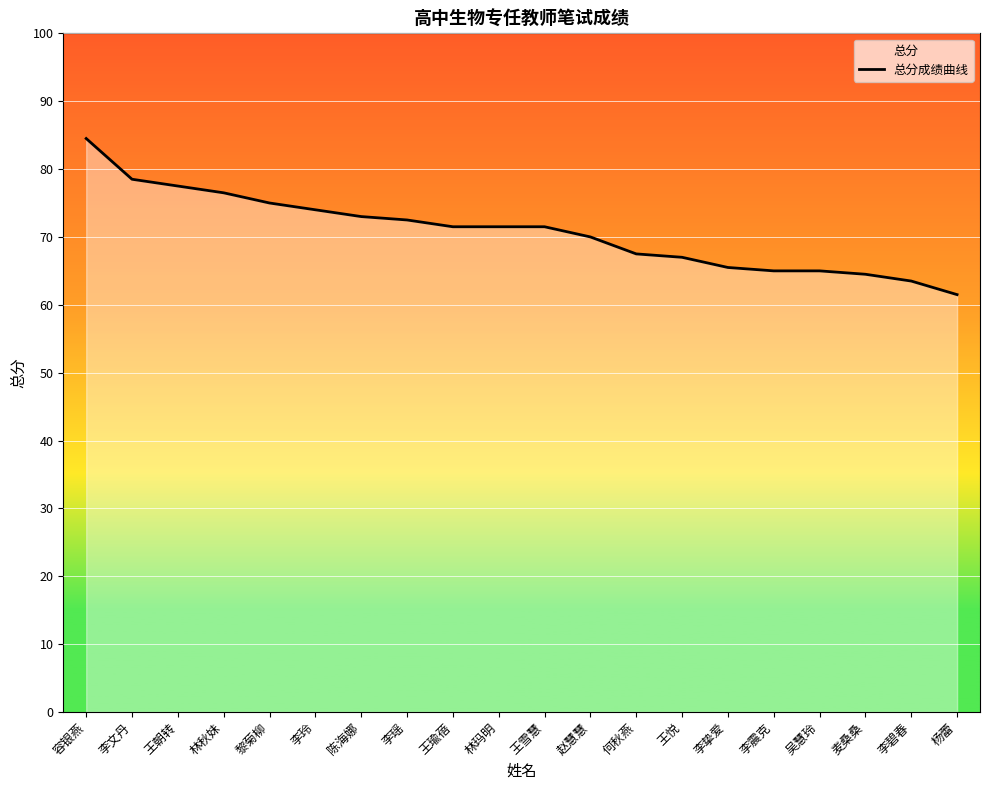

What is the minimum value shown in the chart?

61.5